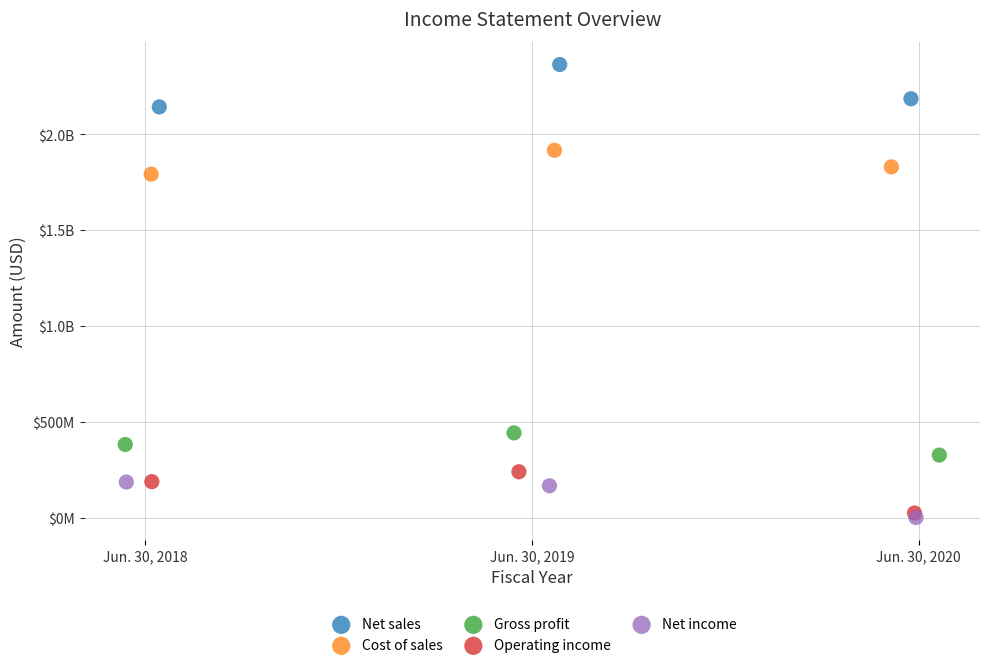

What are all the series names shown in the legend?

Net sales, Cost of sales, Gross profit, Operating income, Net income